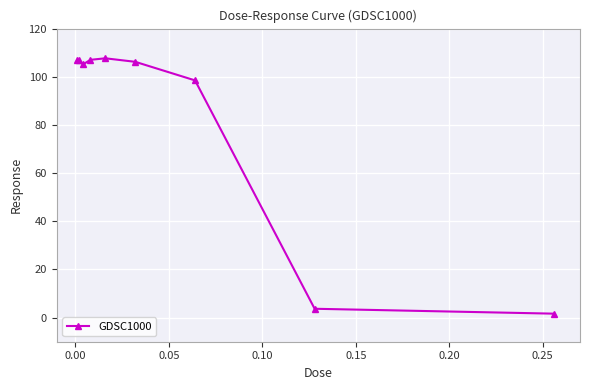

What is the greatest value displayed?

107.7